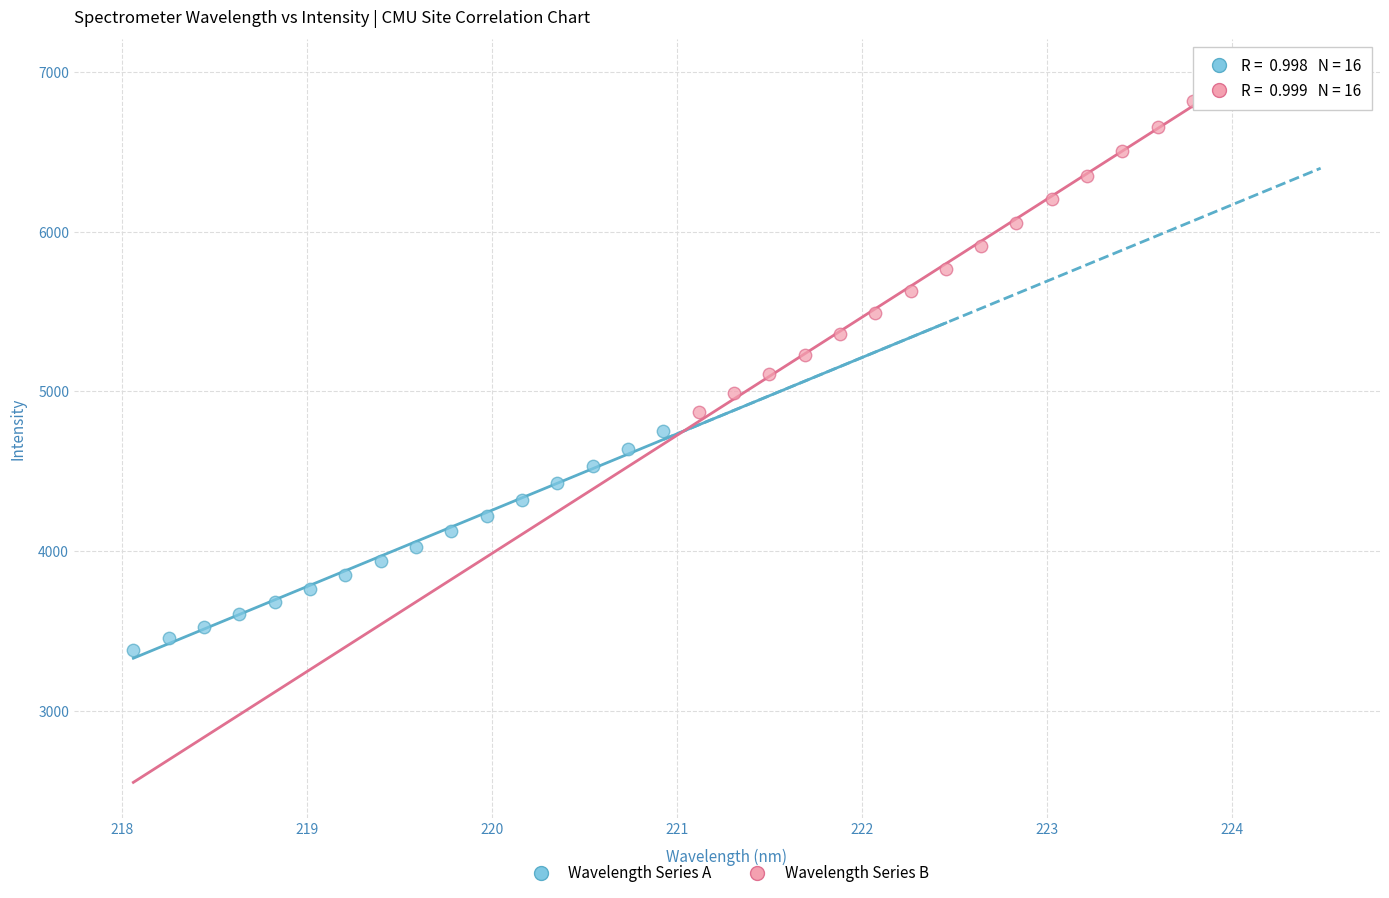

Which series reaches the minimum Y coordinate?

Wavelength Series A